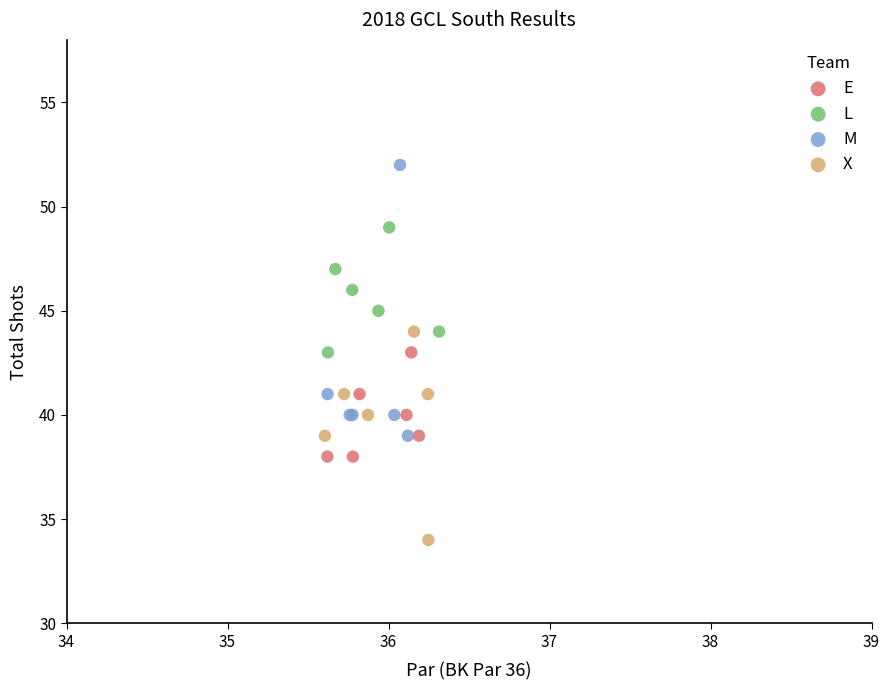

What are all the series names shown in the legend?

E, L, M, X